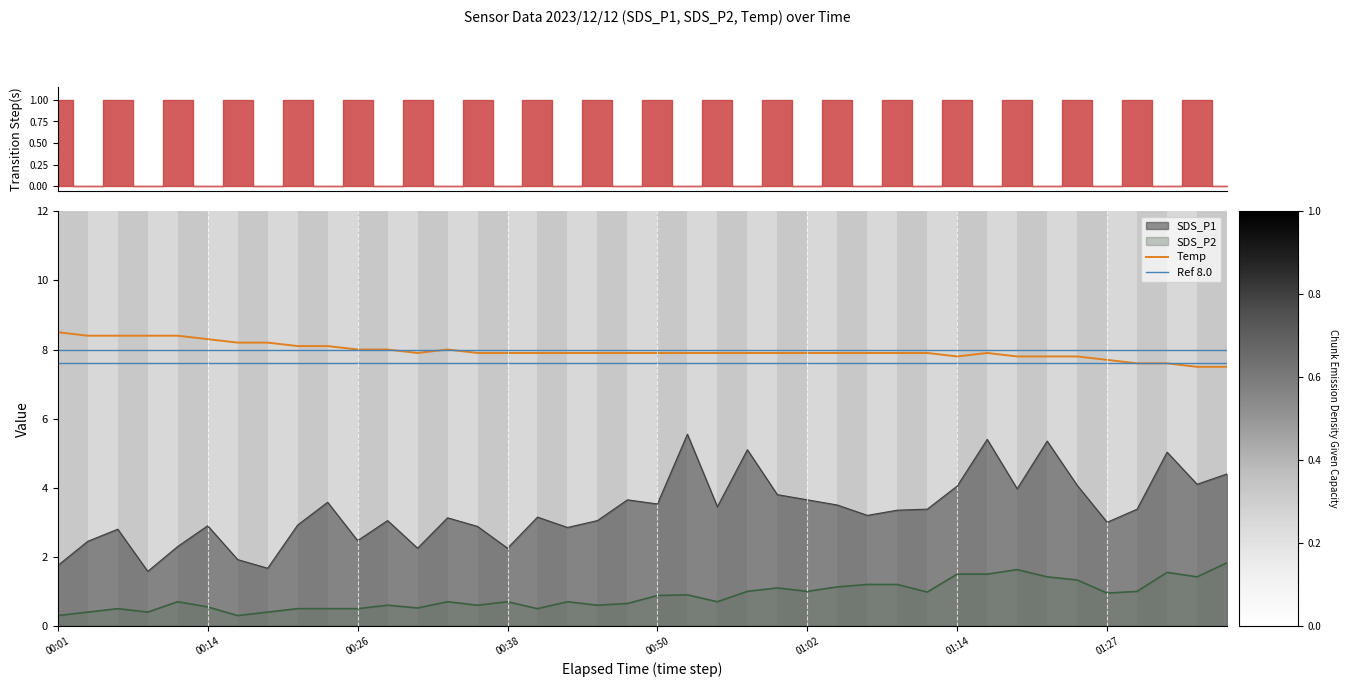

Reading left to right, what are all the values shown in this chart?

SDS_P1: 00:01=1.8	00:04=2.5	00:06=2.8	00:09=1.6	00:11=2.3	00:14=2.9	00:16=1.9	00:18=1.7	00:21=2.9	00:23=3.6	00:26=2.5	00:28=3.0	00:31=2.2	00:33=3.1	00:35=2.9	00:38=2.2	00:40=3.1	00:43=2.9	00:45=3.0	00:48=3.6	00:50=3.5	00:53=5.5	00:55=3.5	00:57=5.1	01:00=3.8	01:02=3.6	01:05=3.5	01:07=3.2	01:10=3.4	01:12=3.4	01:14=4.0	01:17=5.4	01:19=4.0	01:22=5.3	01:24=4.1	01:27=3.0	01:29=3.4	01:32=5.0	01:34=4.1	01:36=4.4
SDS_P2: 00:01=0.3	00:04=0.4	00:06=0.5	00:09=0.4	00:11=0.7	00:14=0.6	00:16=0.3	00:18=0.4	00:21=0.5	00:23=0.5	00:26=0.5	00:28=0.6	00:31=0.5	00:33=0.7	00:35=0.6	00:38=0.7	00:40=0.5	00:43=0.7	00:45=0.6	00:48=0.7	00:50=0.9	00:53=0.9	00:55=0.7	00:57=1.0	01:00=1.1	01:02=1.0	01:05=1.1	01:07=1.2	01:10=1.2	01:12=1.0	01:14=1.5	01:17=1.5	01:19=1.6	01:22=1.4	01:24=1.3	01:27=0.9	01:29=1.0	01:32=1.6	01:34=1.4	01:36=1.8
Temp: 00:01=8.5	00:04=8.4	00:06=8.4	00:09=8.4	00:11=8.4	00:14=8.3	00:16=8.2	00:18=8.2	00:21=8.1	00:23=8.1	00:26=8.0	00:28=8.0	00:31=7.9	00:33=8.0	00:35=7.9	00:38=7.9	00:40=7.9	00:43=7.9	00:45=7.9	00:48=7.9	00:50=7.9	00:53=7.9	00:55=7.9	00:57=7.9	01:00=7.9	01:02=7.9	01:05=7.9	01:07=7.9	01:10=7.9	01:12=7.9	01:14=7.8	01:17=7.9	01:19=7.8	01:22=7.8	01:24=7.8	01:27=7.7	01:29=7.6	01:32=7.6	01:34=7.5	01:36=7.5